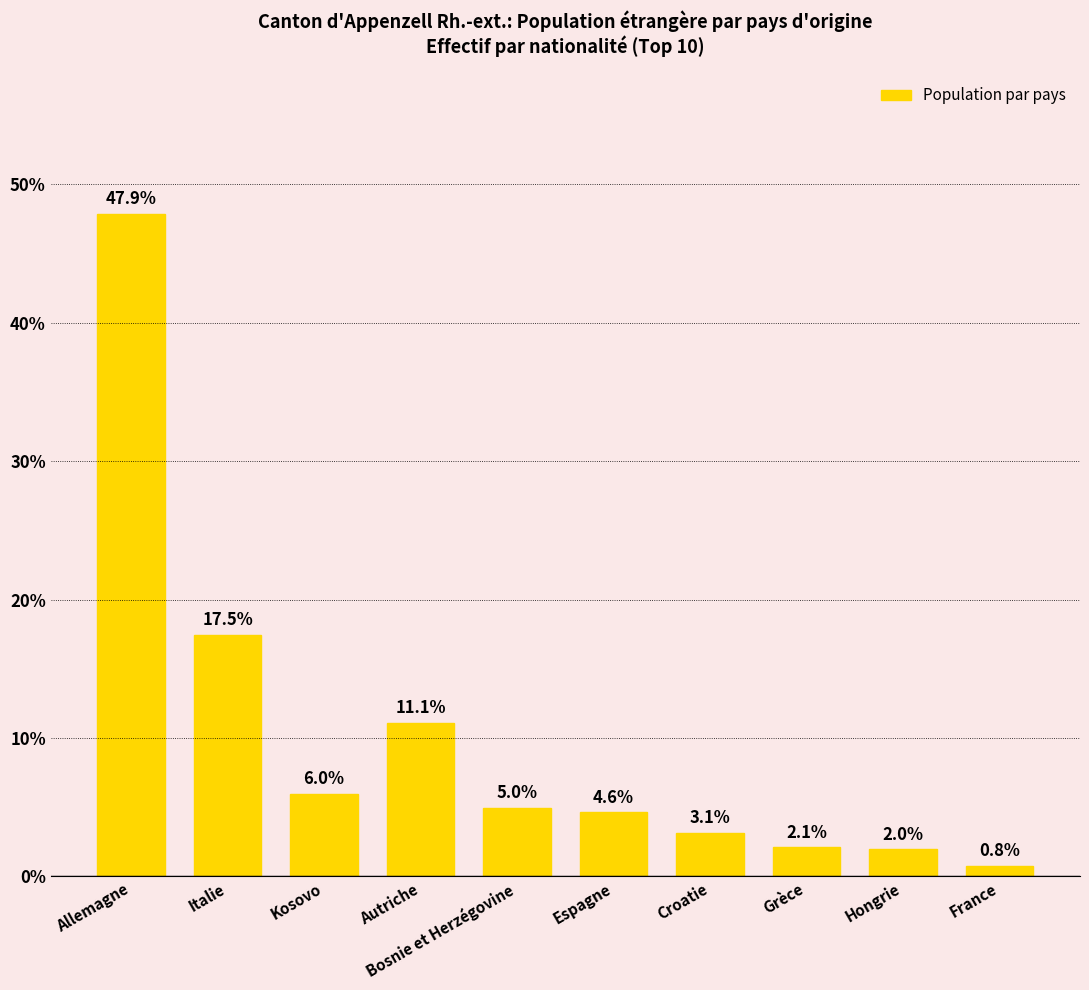

What position from the left is Kosovo?

3